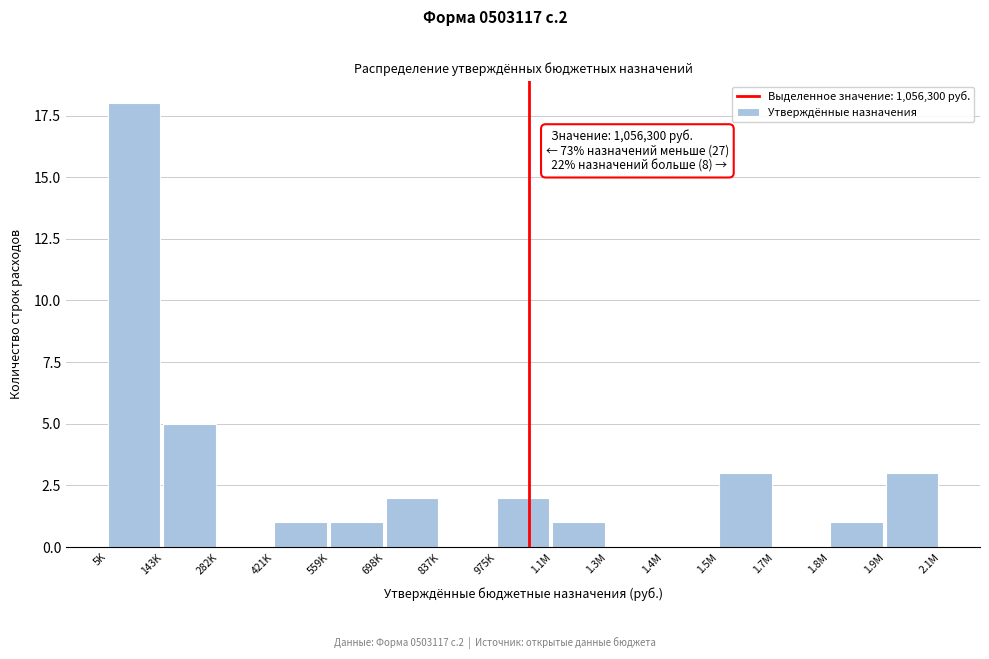

Reading left to right, extract all data points from this chart.

5K=18	143K=5	282K=0	421K=1	559K=1	698K=2	837K=0	975K=2	1.1M=1	1.3M=0	1.4M=0	1.5M=3	1.7M=0	1.8M=1	1.9M=3